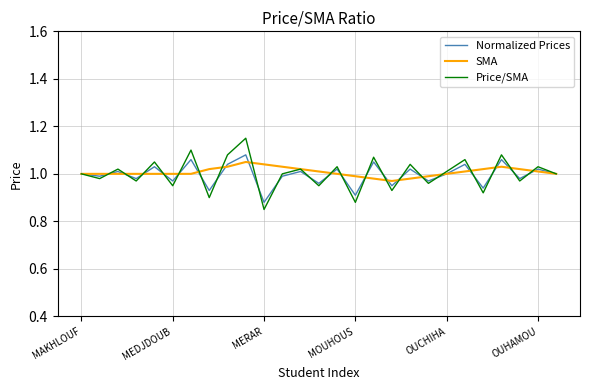

Which series has the largest range (max minus min)?

Price/SMA